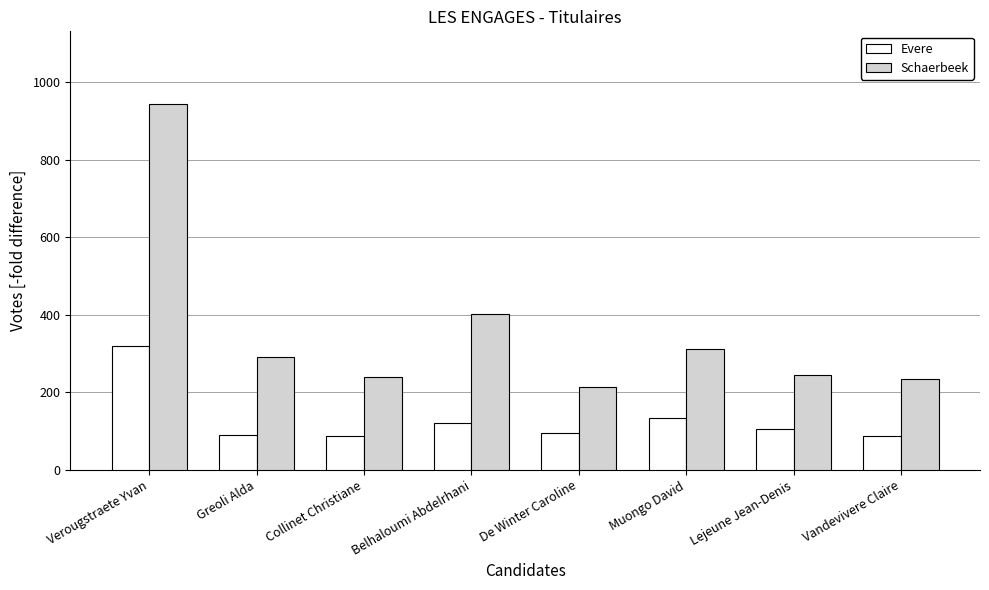

List the series in order of their overall mean, highest first.

Schaerbeek, Evere